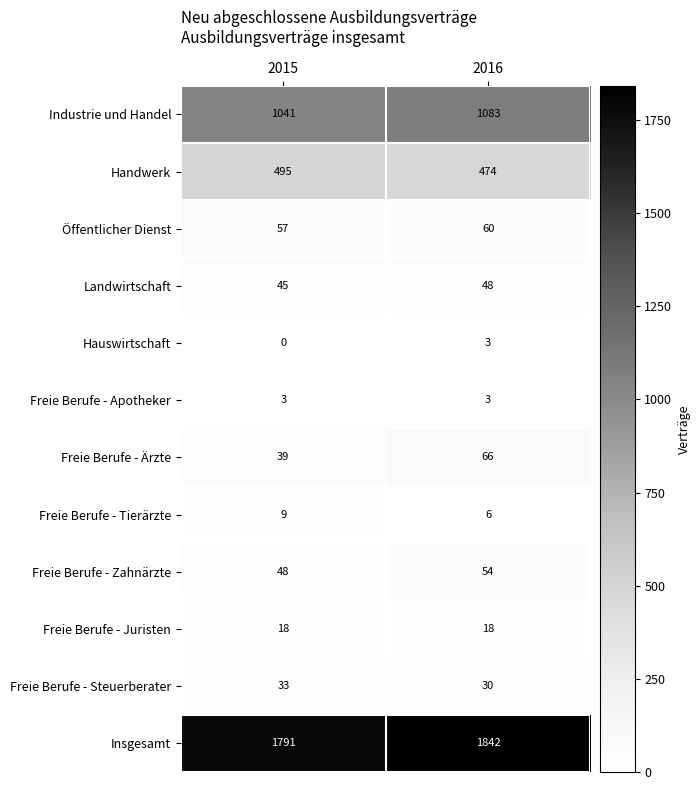

What value does the Hauswirtschaft series have at 2016?

3